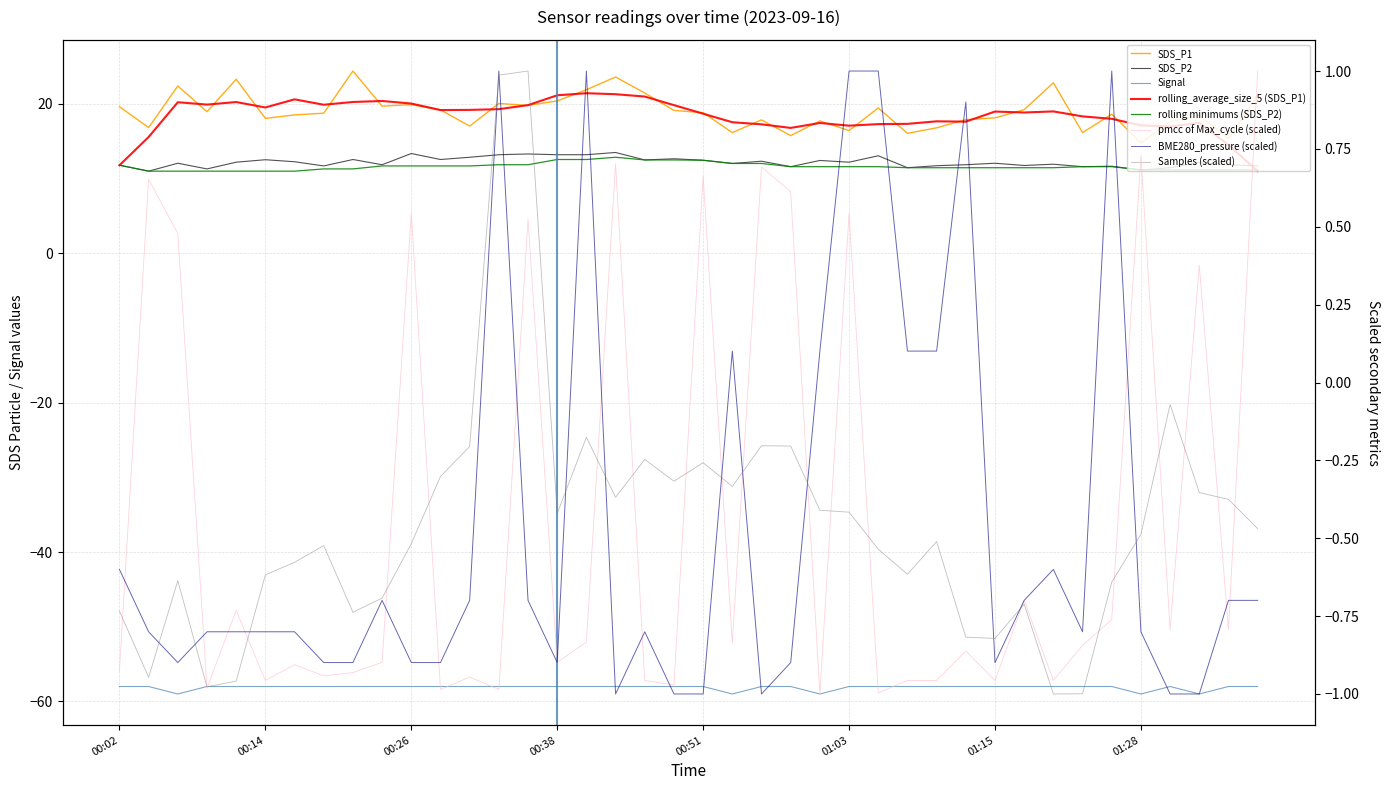

True or false: Signal and SDS_P2 intersect in this chart.

False